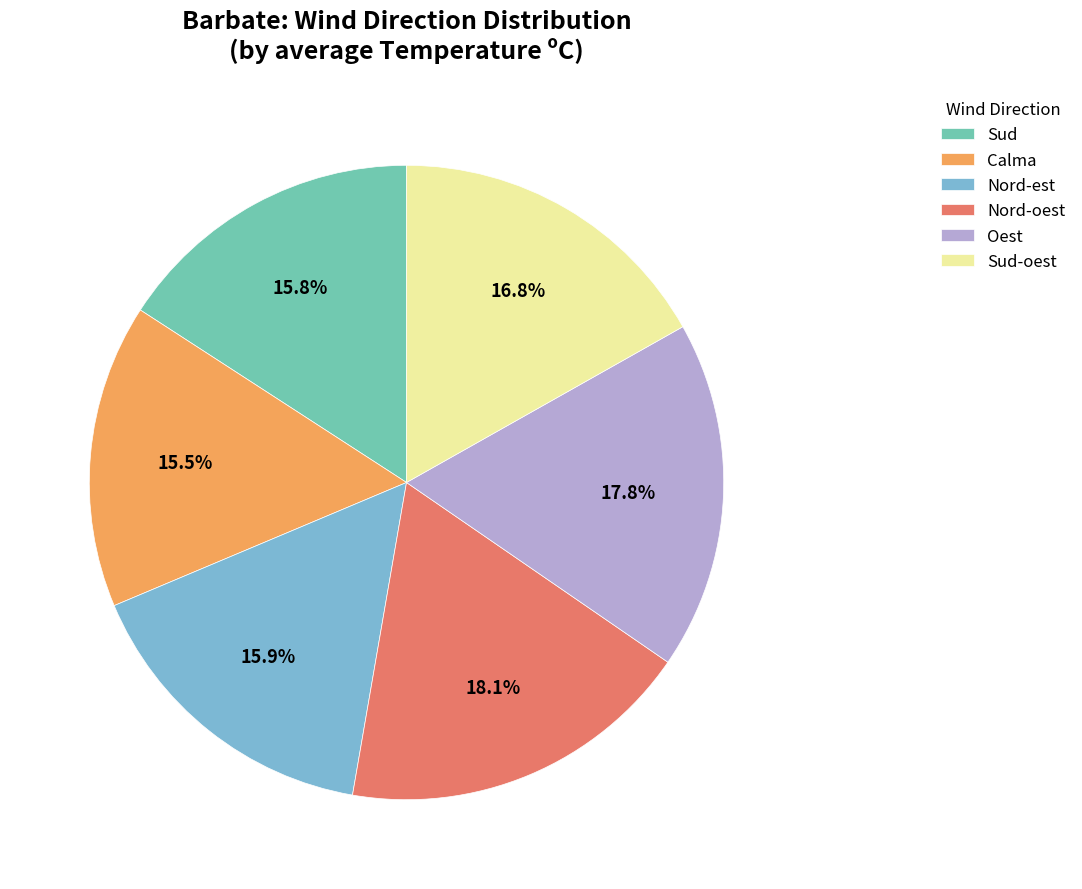

What percentage is NOT represented by Sud?

84.2%